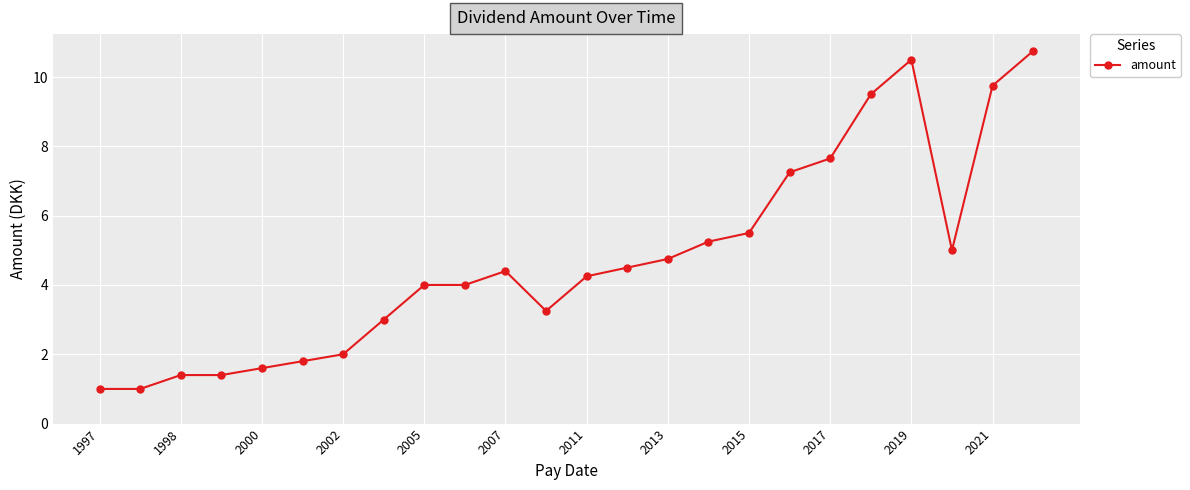

What is the average value?

4.7